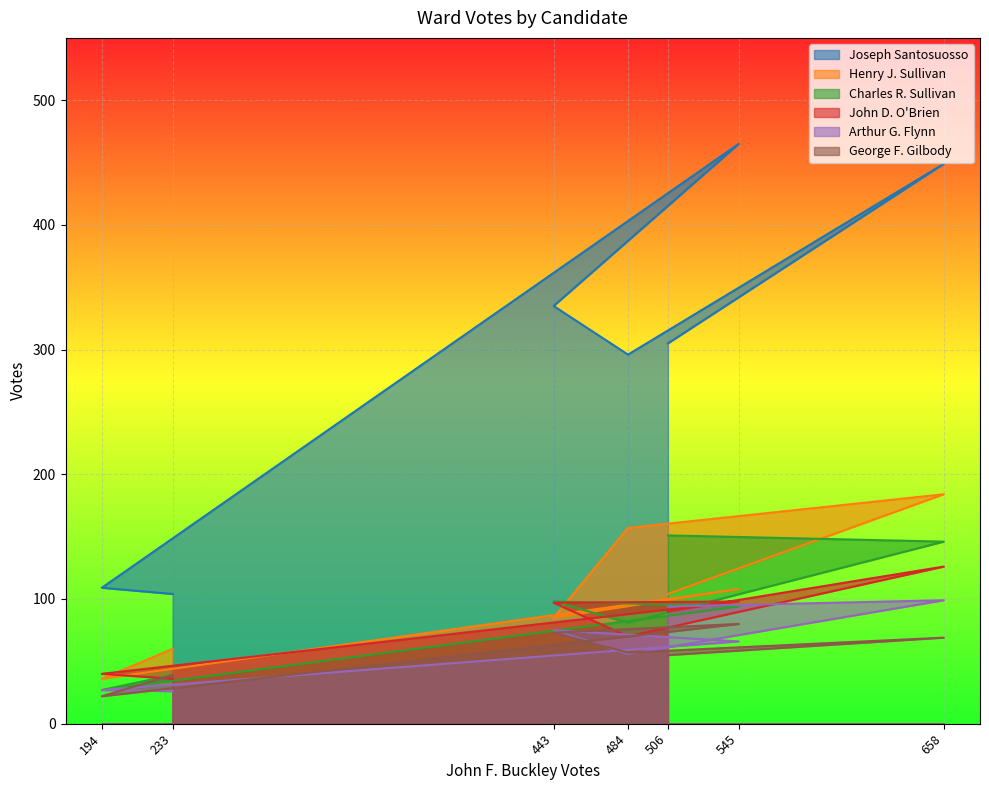

Read the Henry J. Sullivan value at 233, to the nearest 5.

60